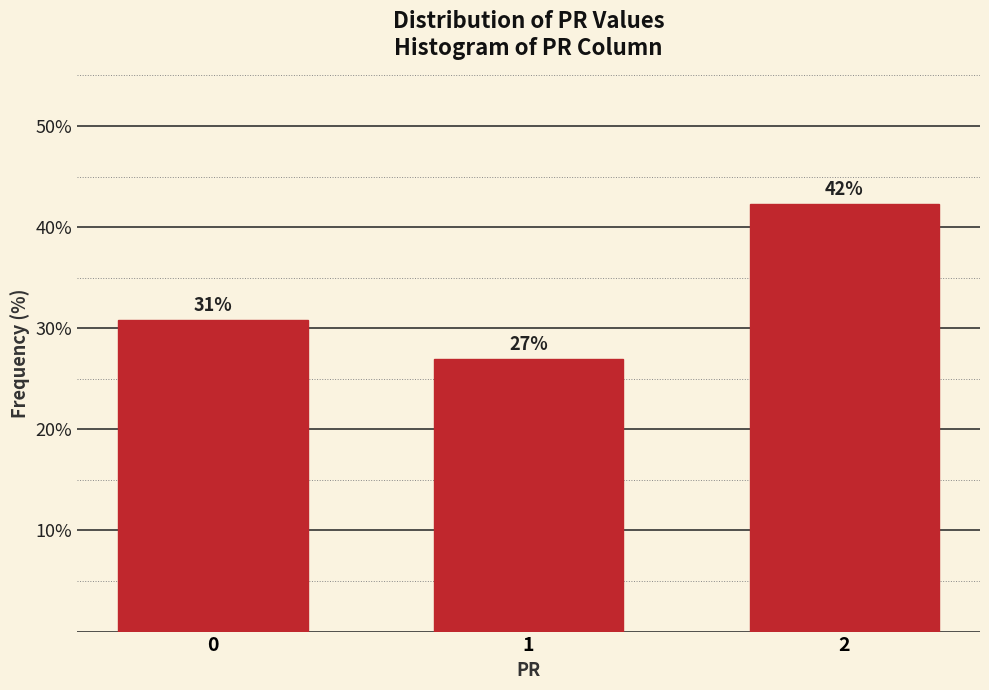

Are the bars horizontal?

No